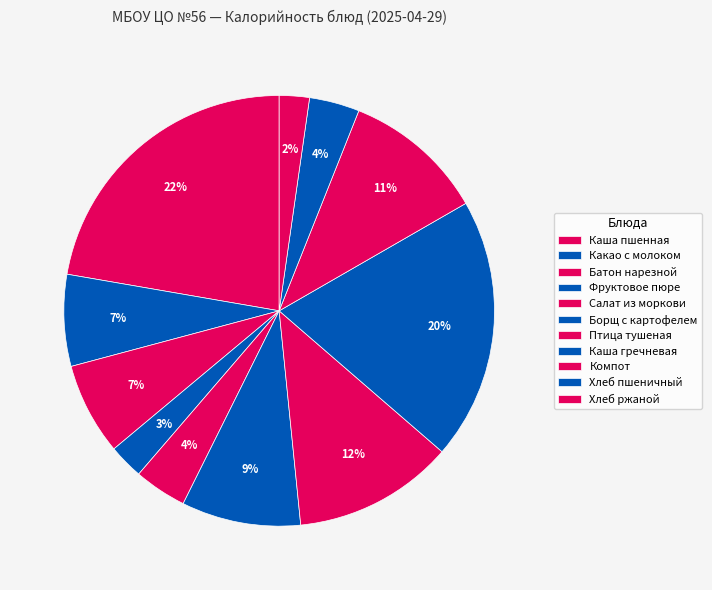

Which slice is the largest?

Каша пшенная